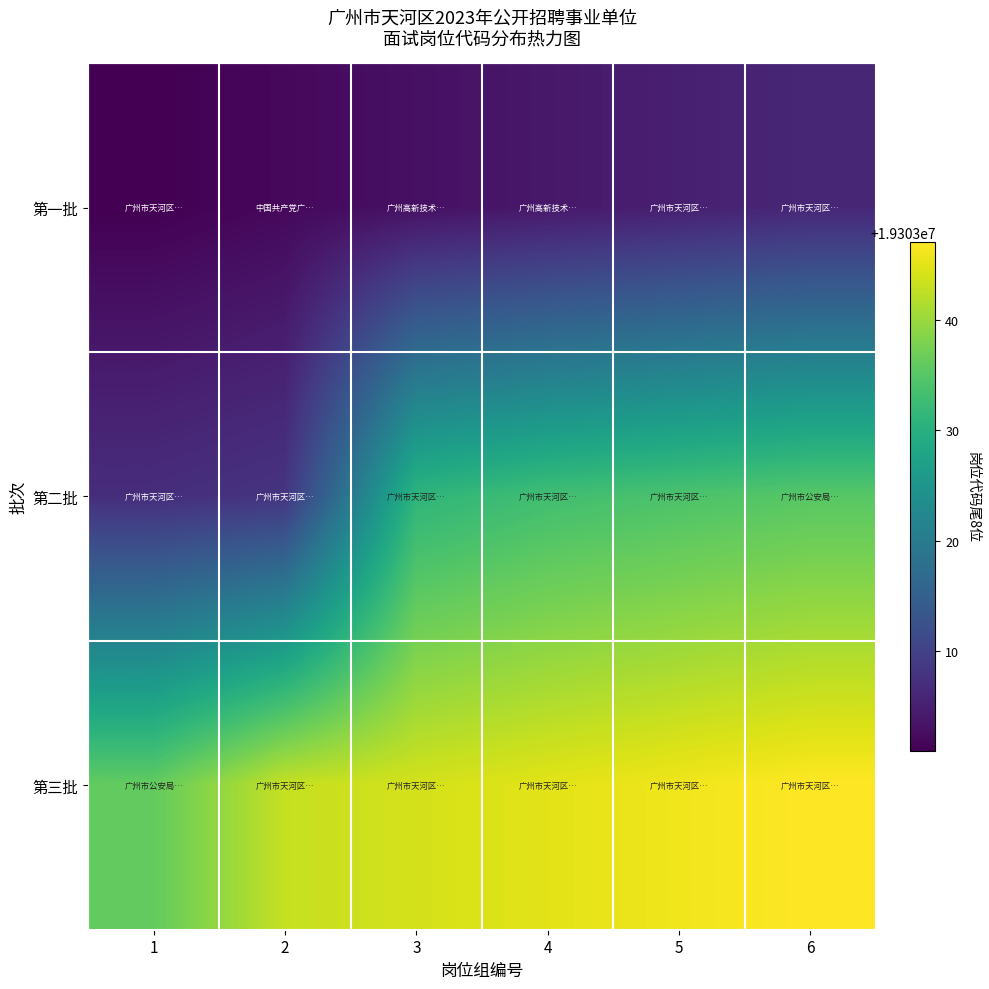

Reading left to right, what are all the values shown in this chart?

第一批: 1=19303001	2=19303002	3=19303003	4=19303004	5=19303005	6=19303006
第二批: 1=19303007	2=19303008	3=19303031	4=19303033	5=19303034	6=19303035
第三批: 1=19303036	2=19303043	3=19303044	4=19303045	5=19303046	6=19303047